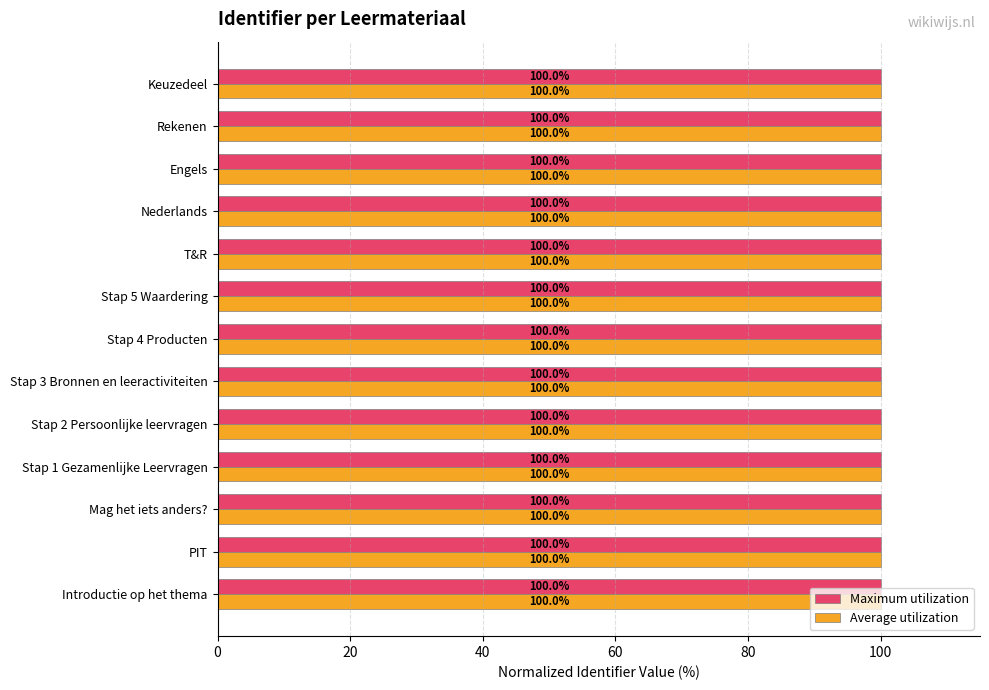

What is the minimum value for Maximum utilization?

100.0